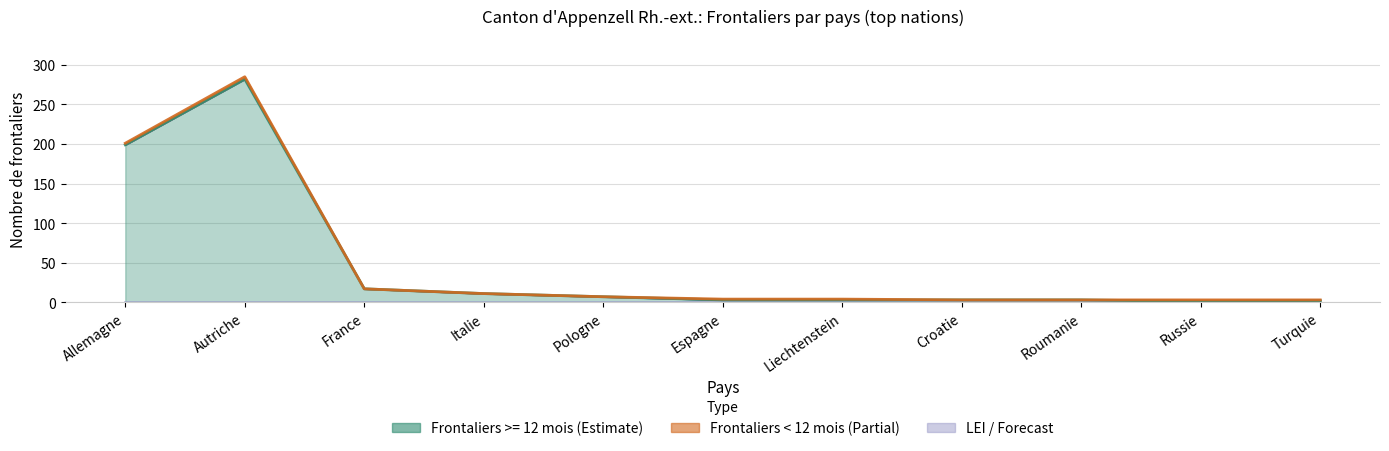

The LEI >= 12 mois series shows 1 at Russie. True or false?

True